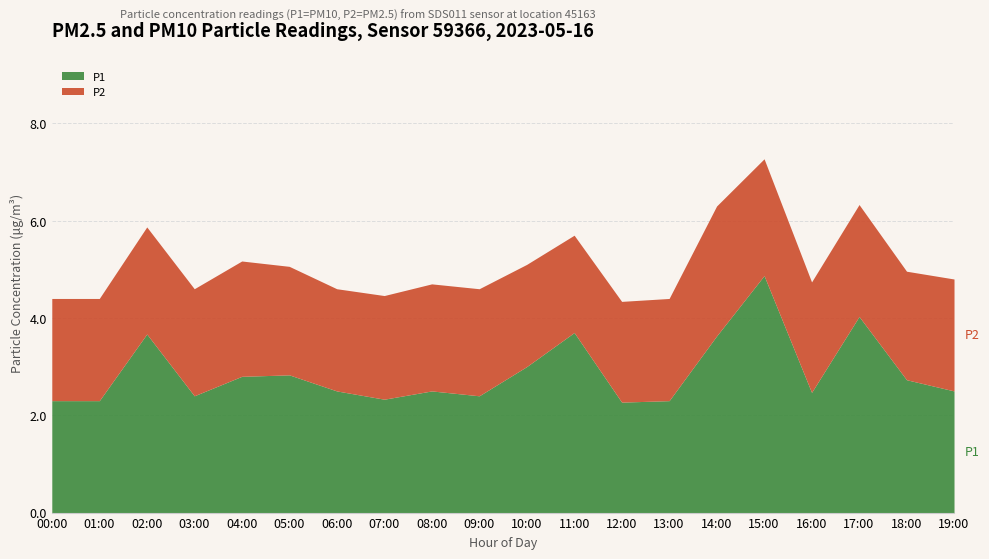

What is the label of the 11th point from the right?

09:00